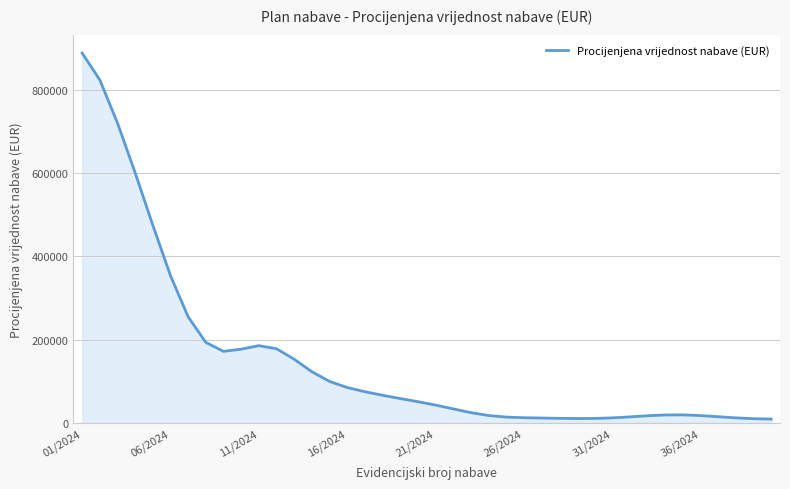

What is the difference between the maximum and minimum values?

879320